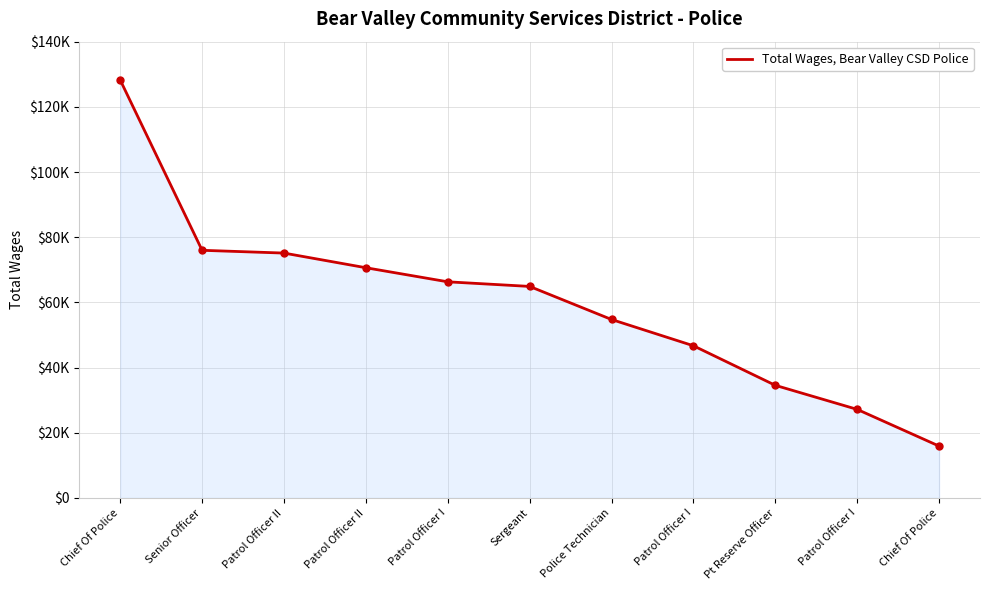

Reading left to right, list all the values displayed in this chart.

128223	75978	75125	70628	66306	64893	54745	46682	34544	27159	15899